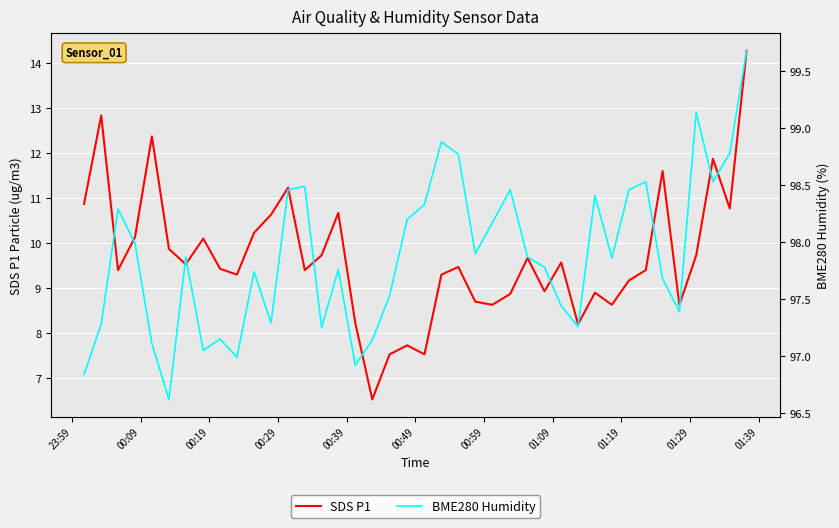

How many data points in BME280 Humidity are above 97?

36